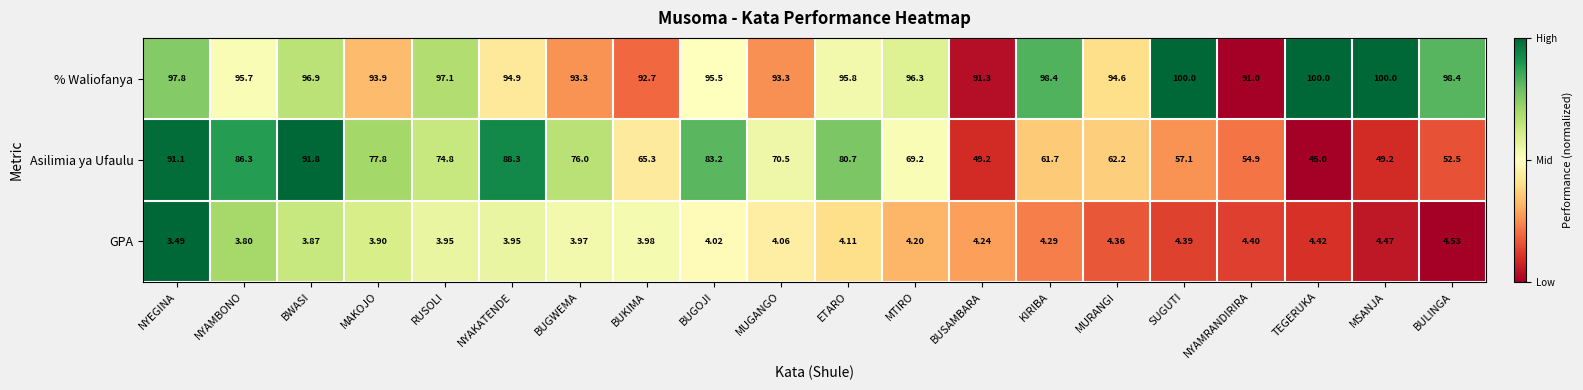

Between BWASI and SUGUTI, which series saw the biggest shift?

Asilimia ya Ufaulu